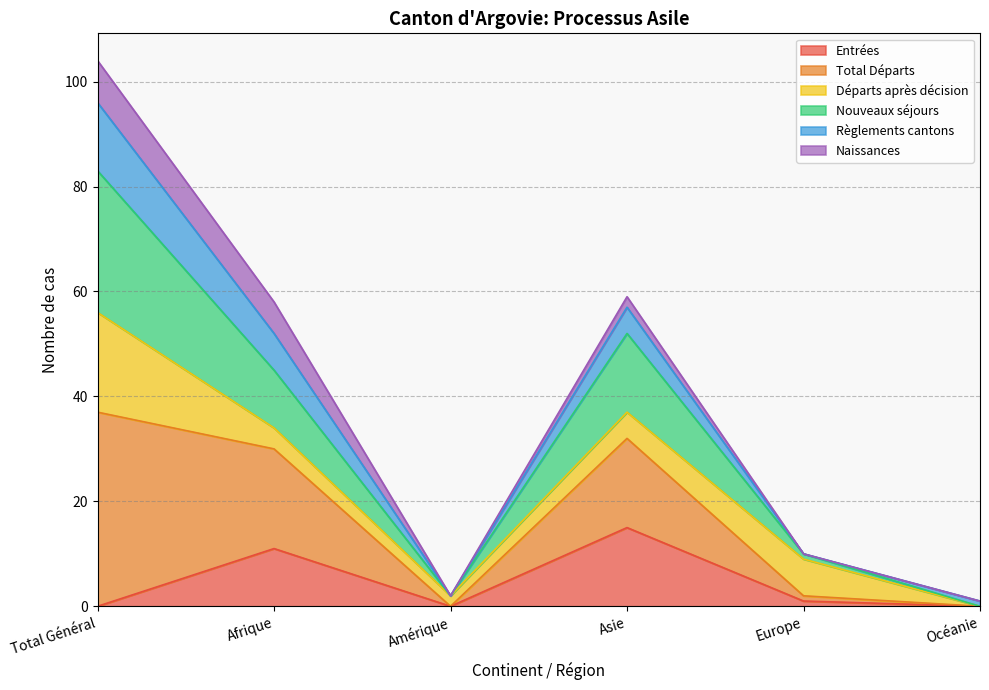

Which category has the lowest value in the Total Départs series?

Océanie